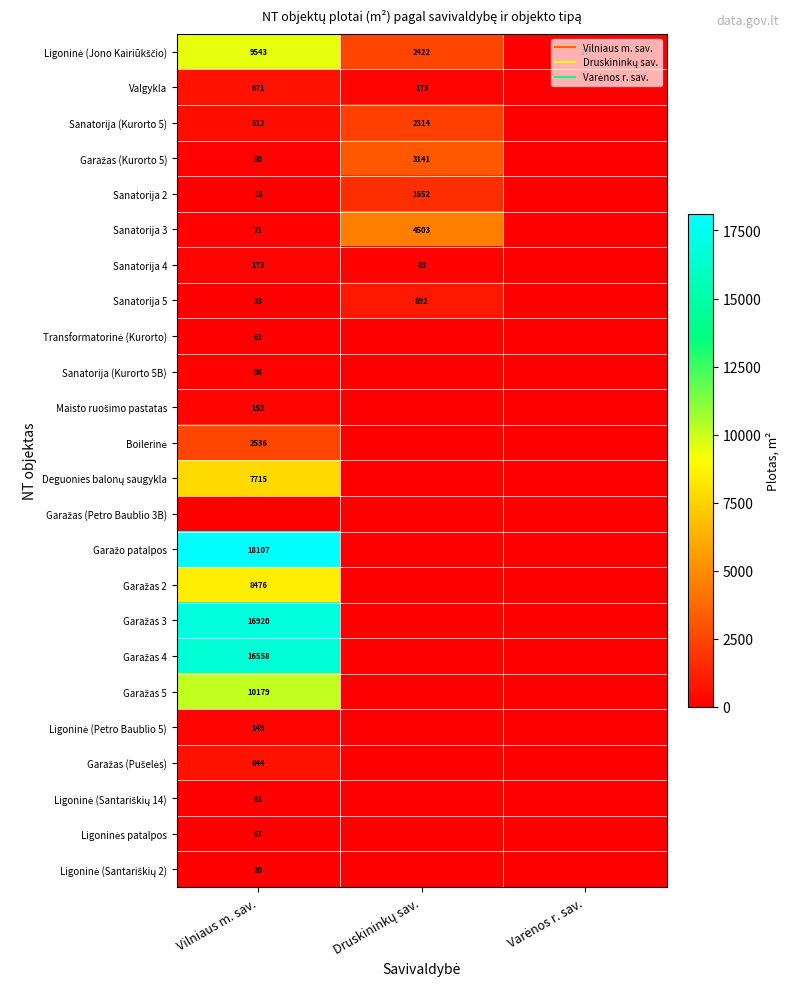

List the series in order of their peak value, lowest first.

Garažas (Petro Baublio 3B), Ligoninė (Santariškių 2), Ligoninė (Santariškių 14), Transformatorinė (Kurorto), Ligoninės patalpos, Sanatorija (Kurorto 5B), Ligoninė (Petro Baublio 5), Maisto ruošimo pastatas, Sanatorija 4, Garažas (Pušelės), Valgykla, Sanatorija 5, Sanatorija 2, Sanatorija (Kurorto 5), Boilerinė, Garažas (Kurorto 5), Sanatorija 3, Deguonies balonų saugykla, Garažas 2, Ligoninė (Jono Kairiūkščio), Garažas 5, Garažas 4, Garažas 3, Garažo patalpos